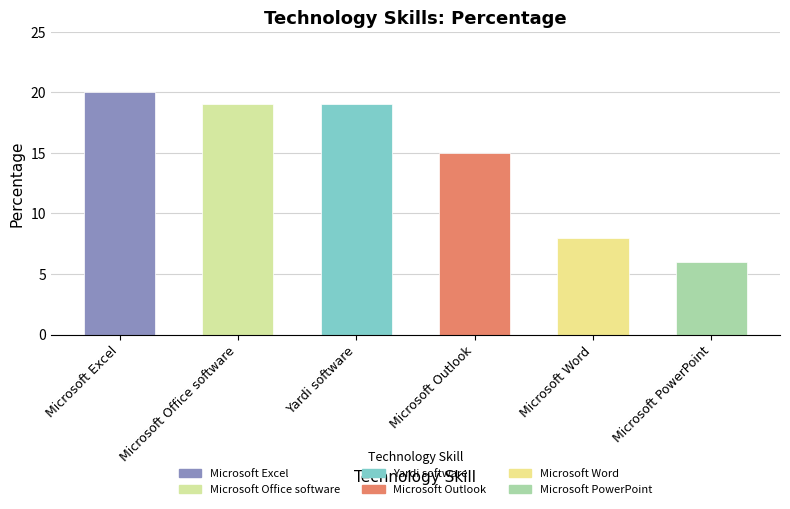

What is the average value?

14